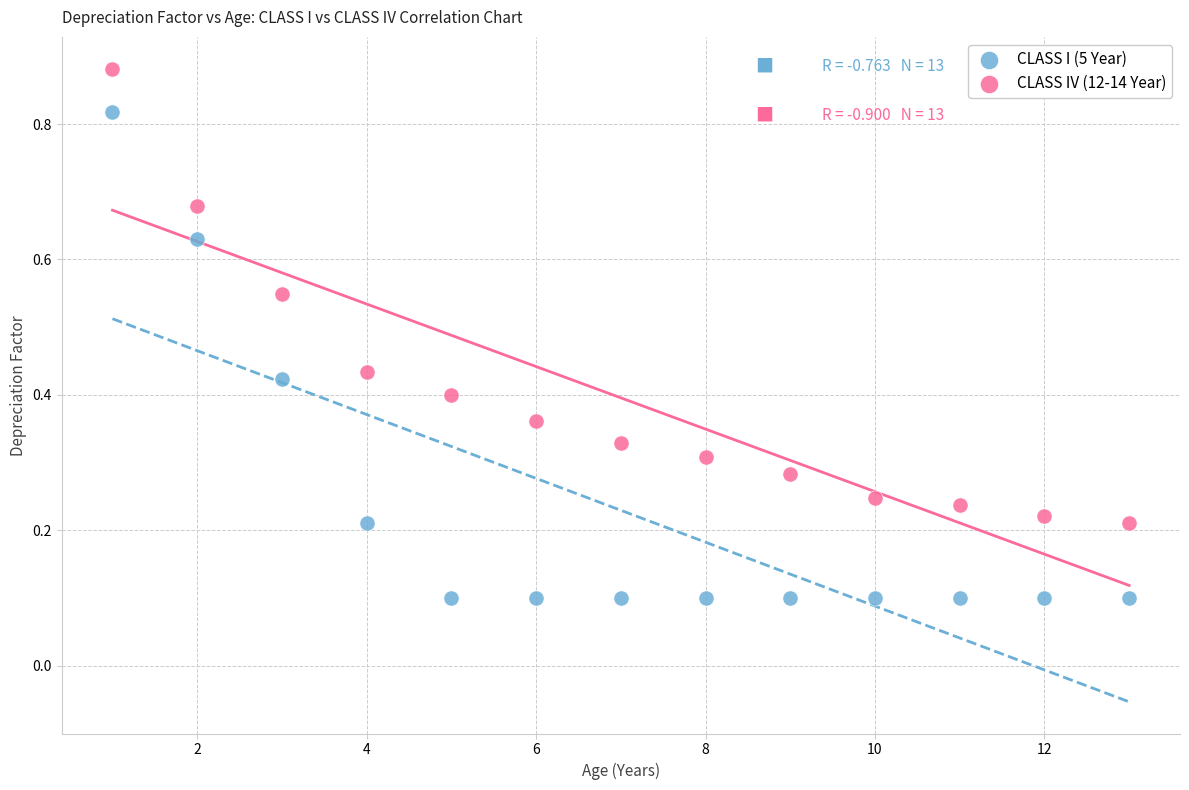

Across all data points, what is the range of X values (max minus min)?

12.0